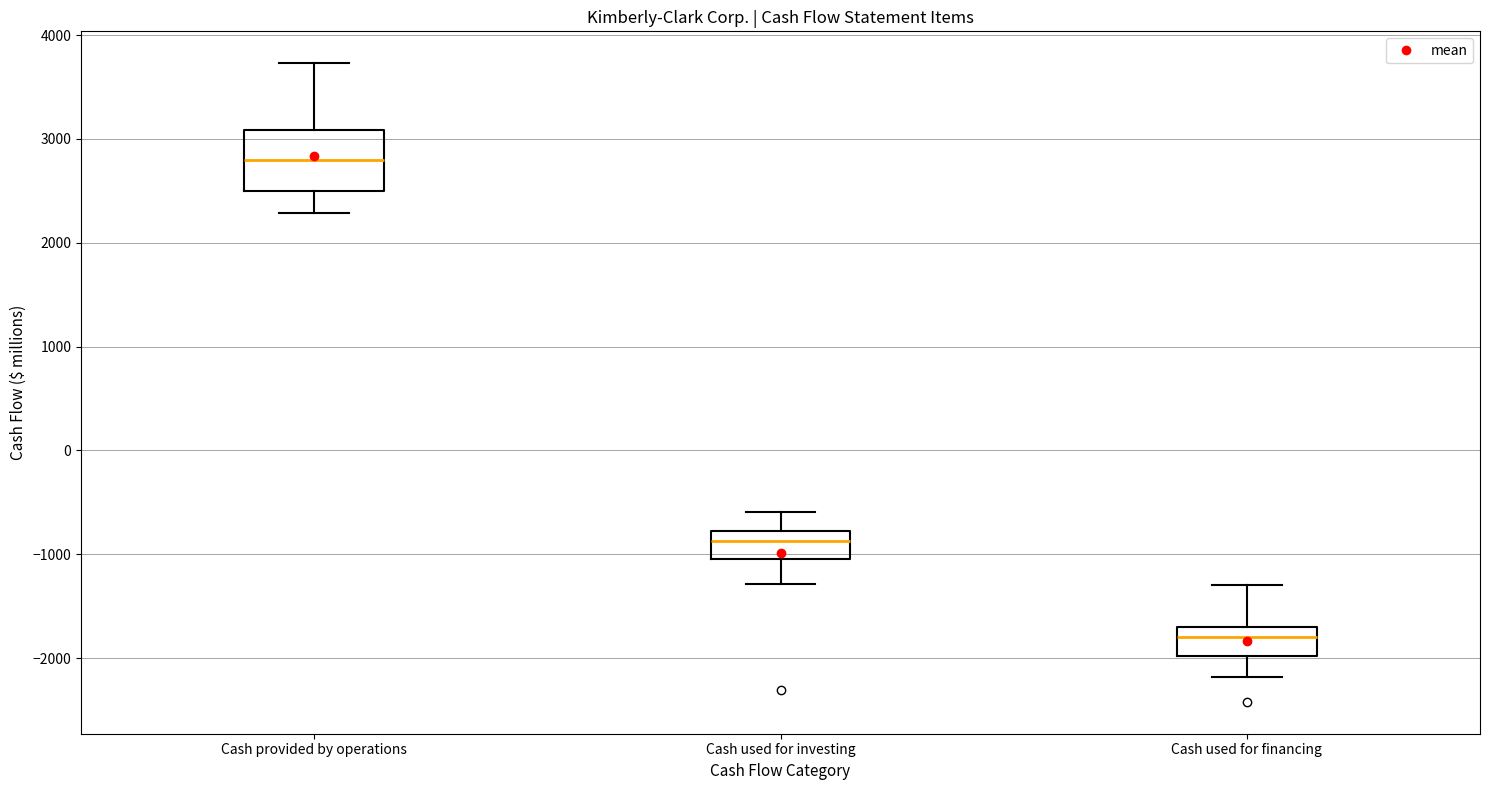

Which box is the tallest, from its lower edge to its upper edge?

Cash provided by operations